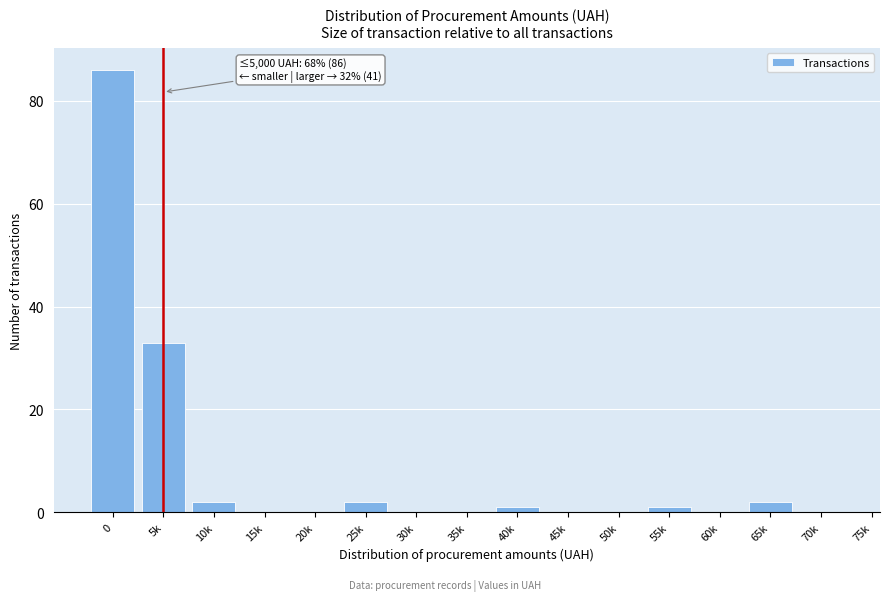

Reading left to right, extract all data points from this chart.

0=86	5k=33	10k=2	15k=0	20k=0	25k=2	30k=0	35k=0	40k=1	45k=0	50k=0	55k=1	60k=0	65k=2	70k=0